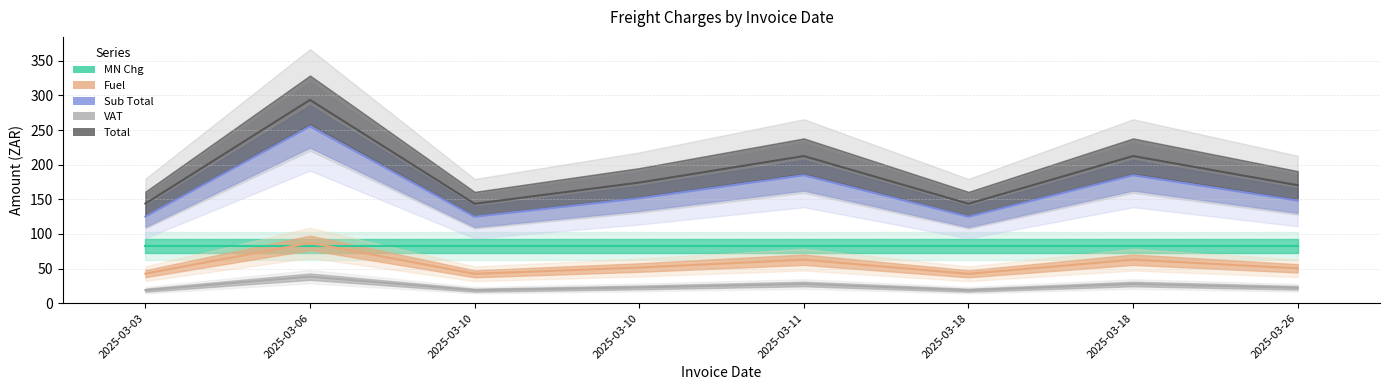

What is the difference between the Sub Total values at 2025-03-11 and 2025-03-18?

60.0